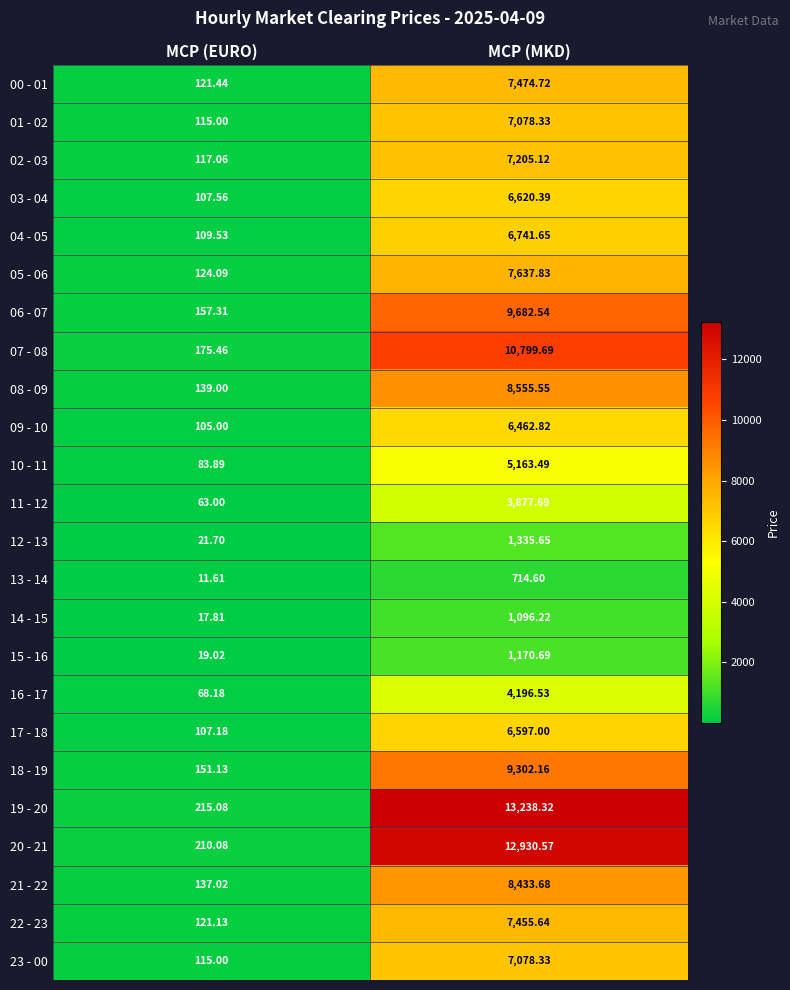

At which category is the sum across all series the highest?

MCP (MKD)